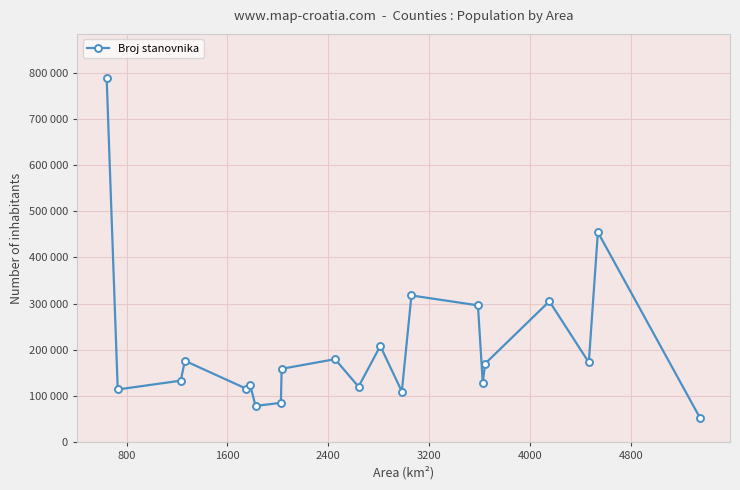

How many points are lower than both their immediate neighbors (excluding endpoints)?

7